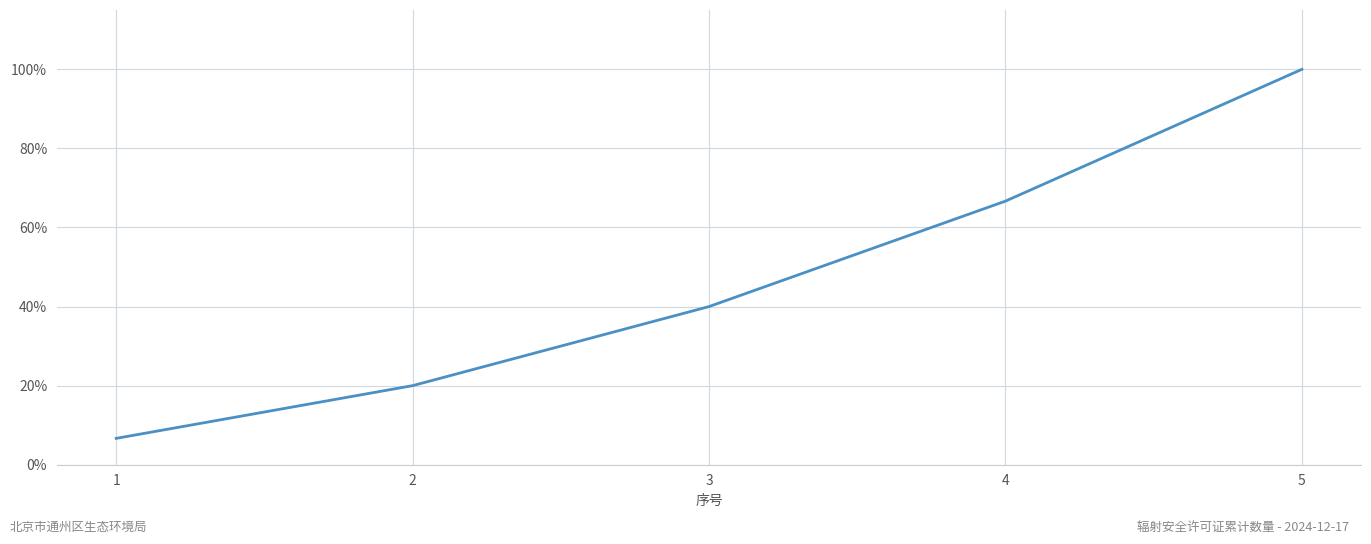

What value does the data have at 2?

20.0